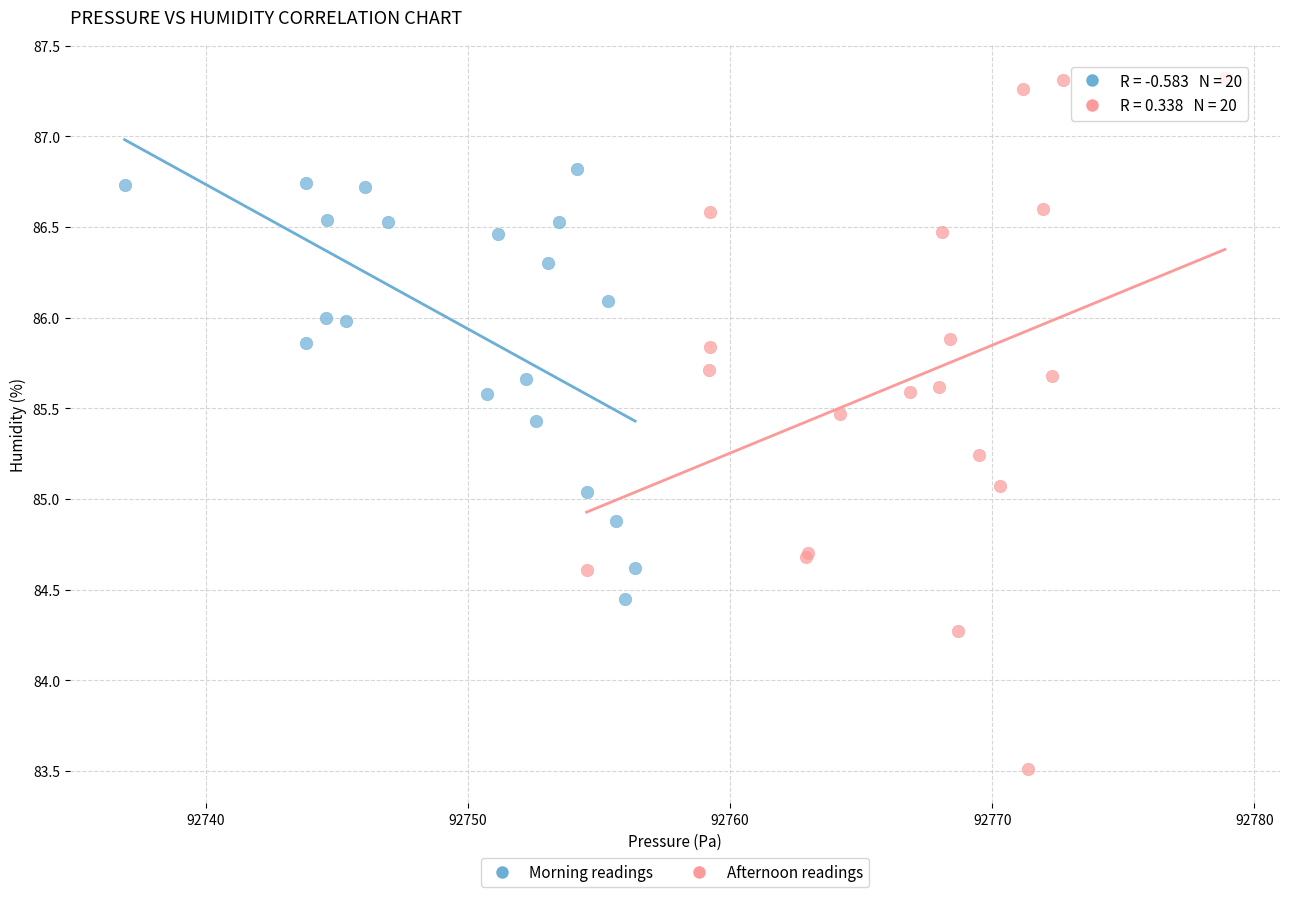

What are all the series names shown in the legend?

Morning readings, Afternoon readings